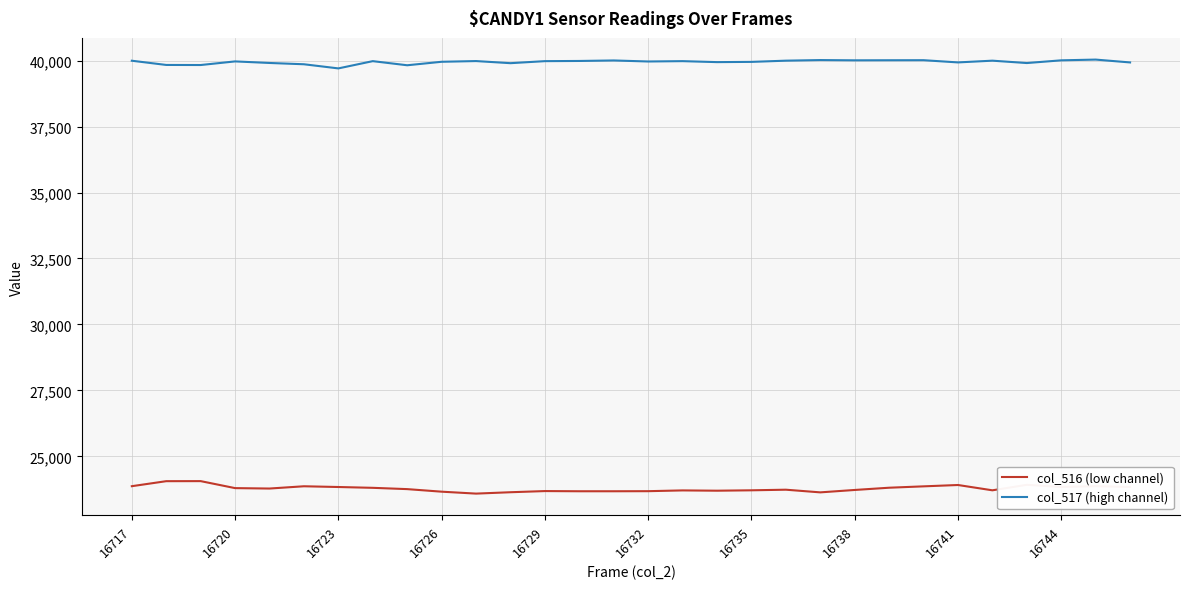

List the series in order of their peak value, highest first.

col_517 (high channel), col_516 (low channel)